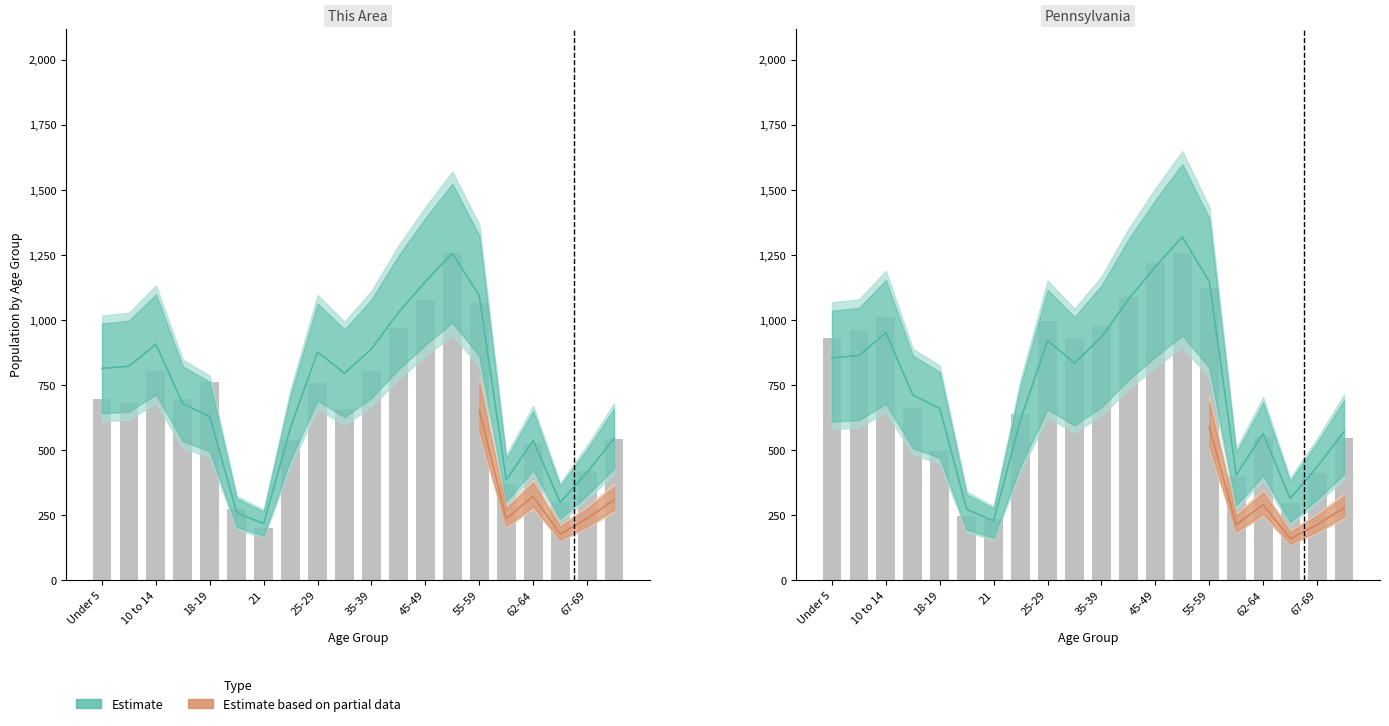

What is the average value of the This Area series?

669.1